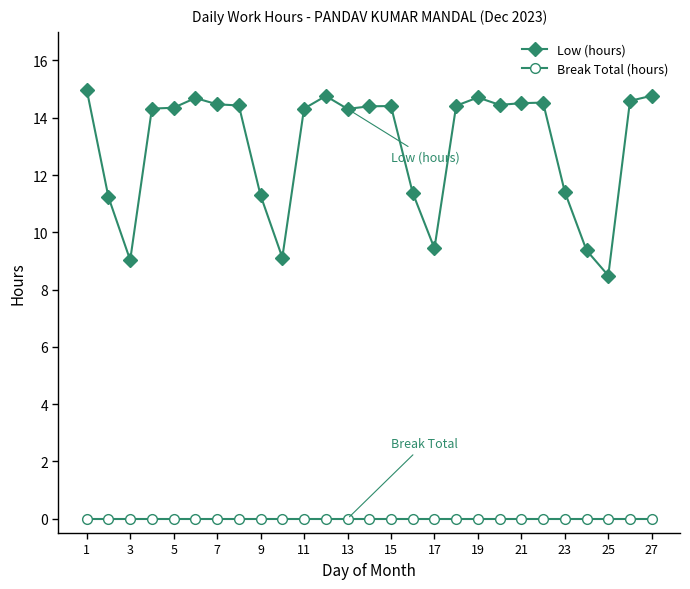

True or false: Low (hours) has more than 0 interior local peaks.

True